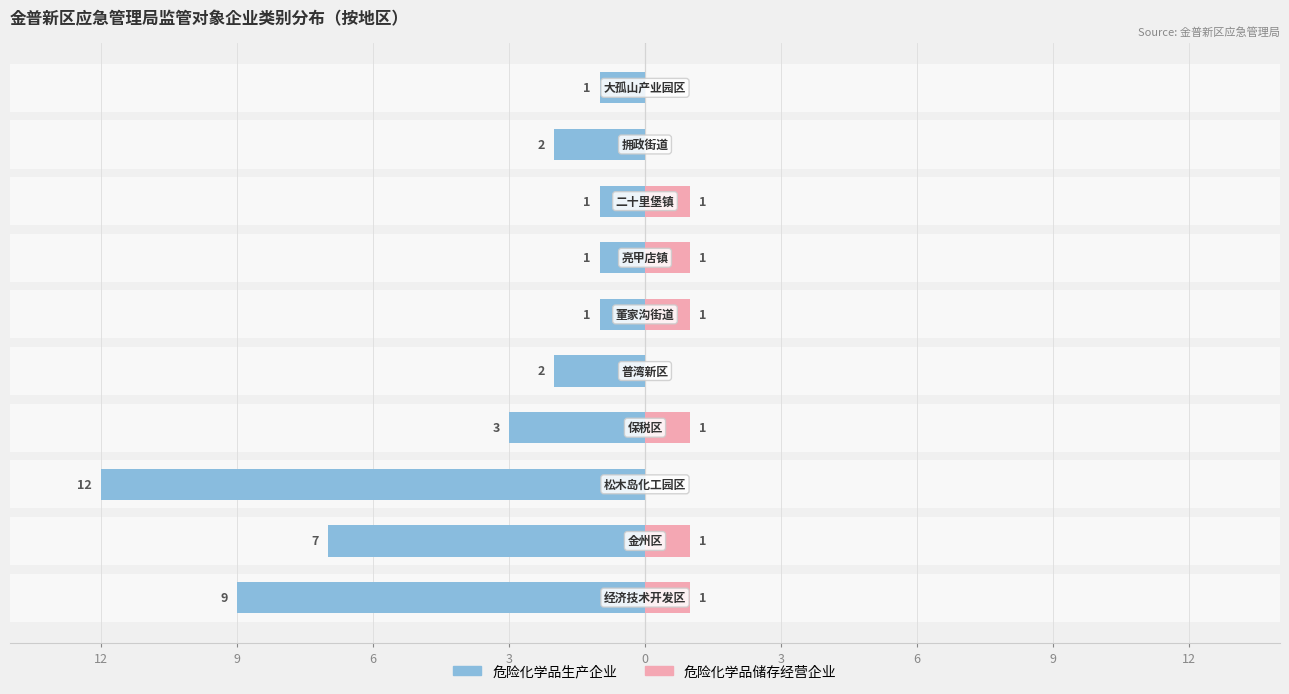

Is the value of 危险化学品储存经营企业 at 9 greater than the value of 危险化学品生产企业 at 3?

No